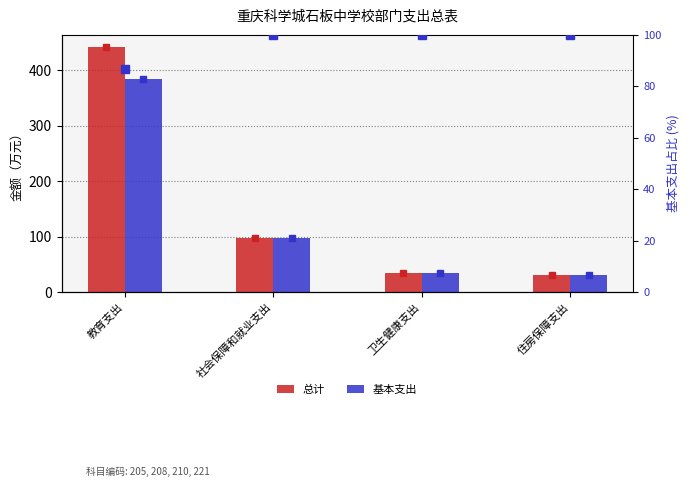

Is it true that 基本支出 equals 160.5 at 社会保障和就业支出?

False